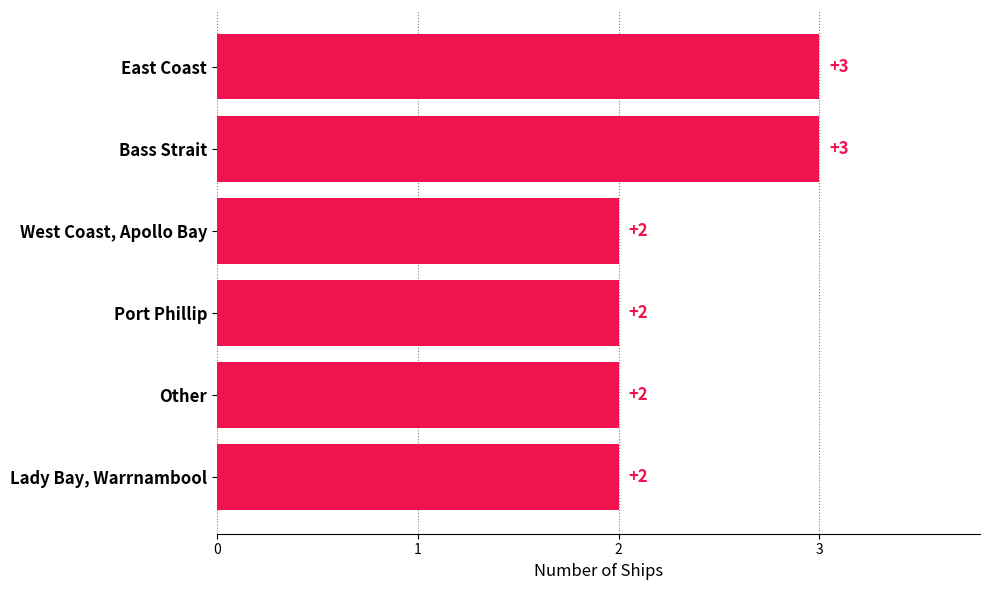

How many values are between 2 and 3?

6